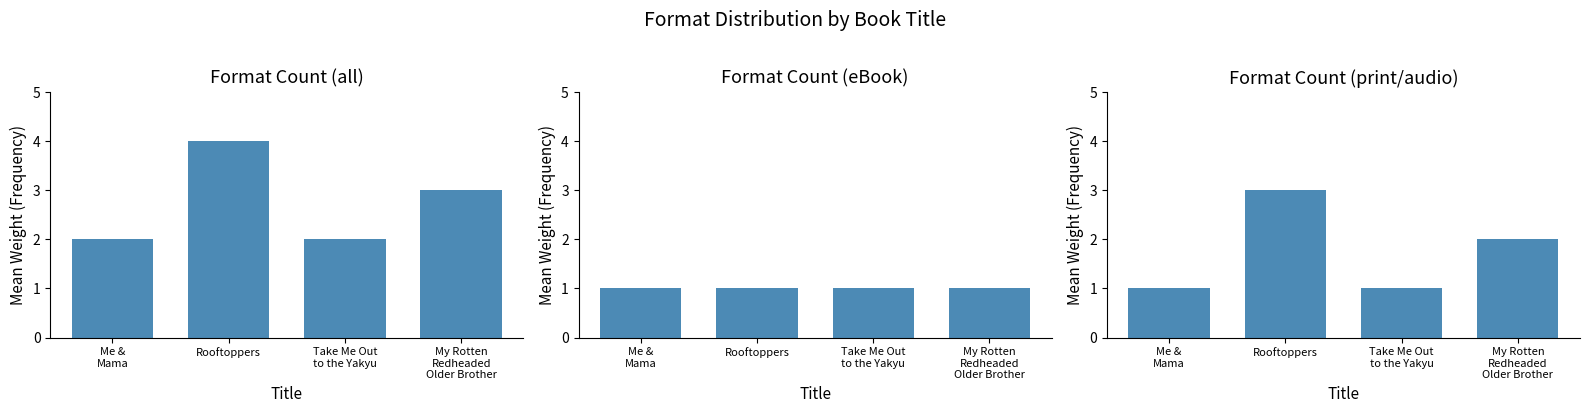

How many bars are there in total?

4